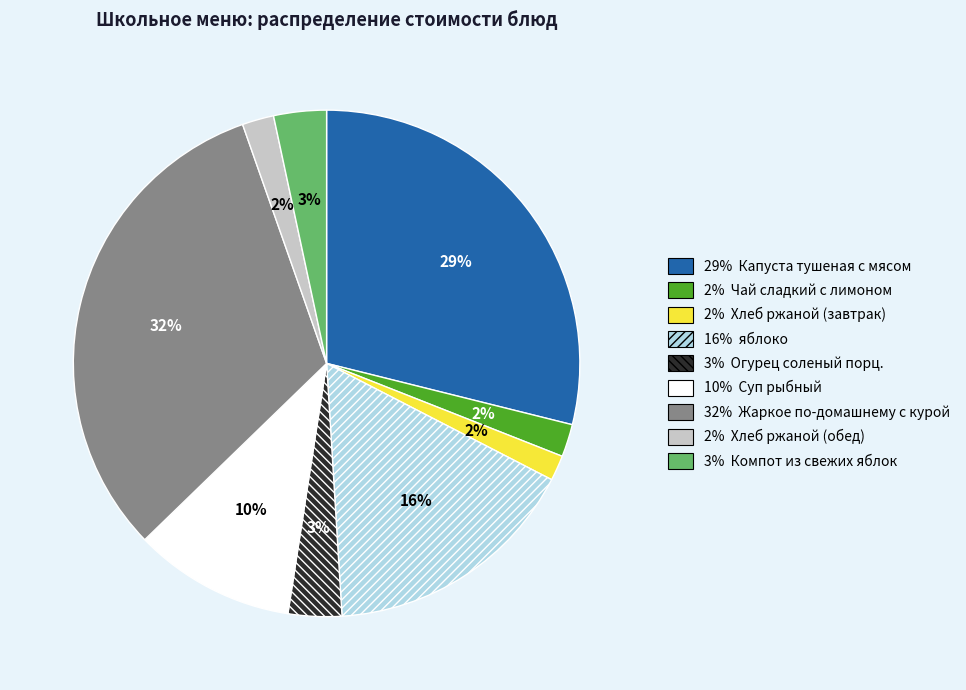

Is there any slice that represents more than half of the pie?

No